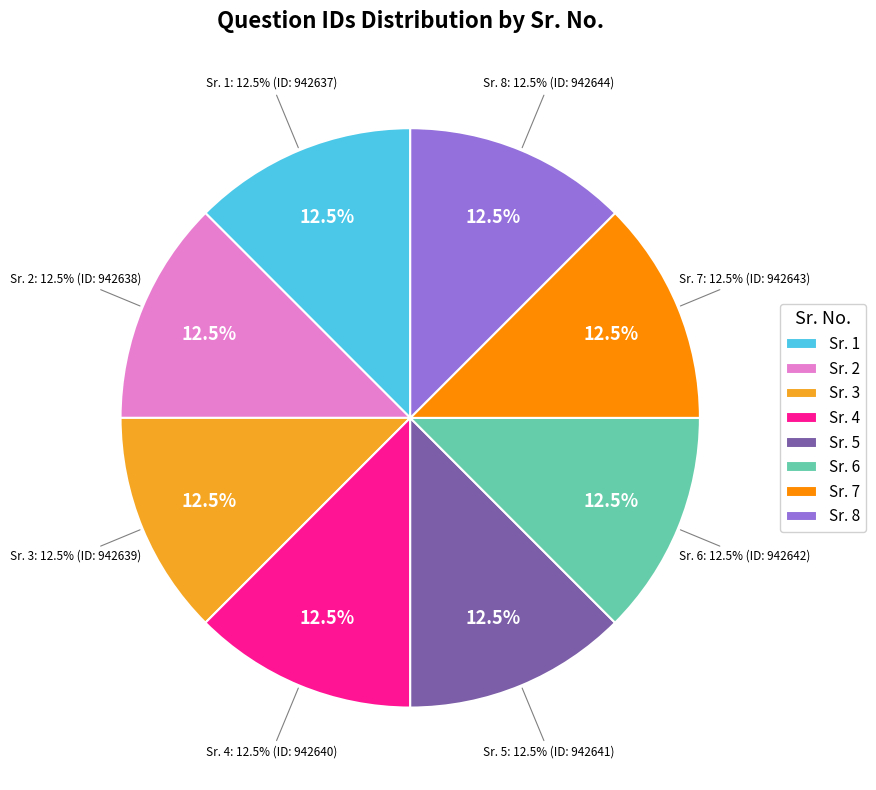

What percentage is the Sr. 8 slice, to the nearest percent?

13%